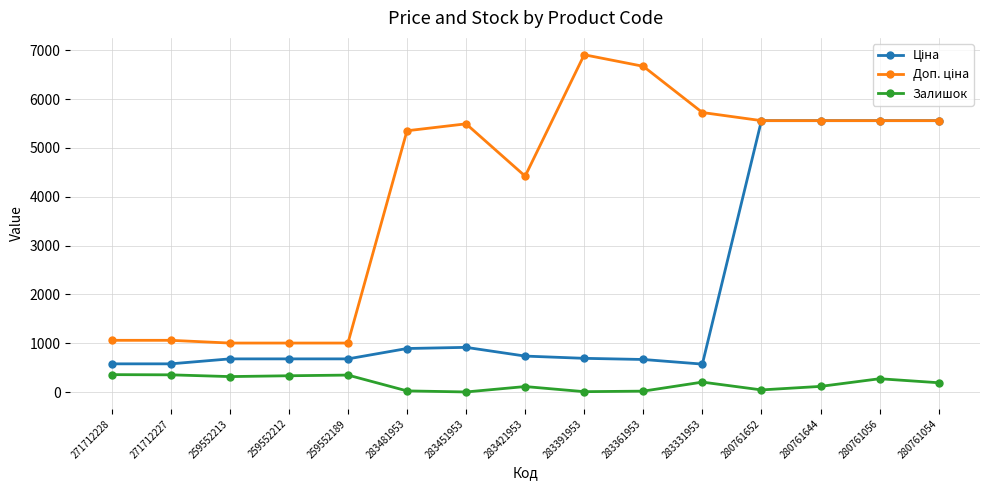

The value of Залишок at 271712228 is 357.0. True or false?

True